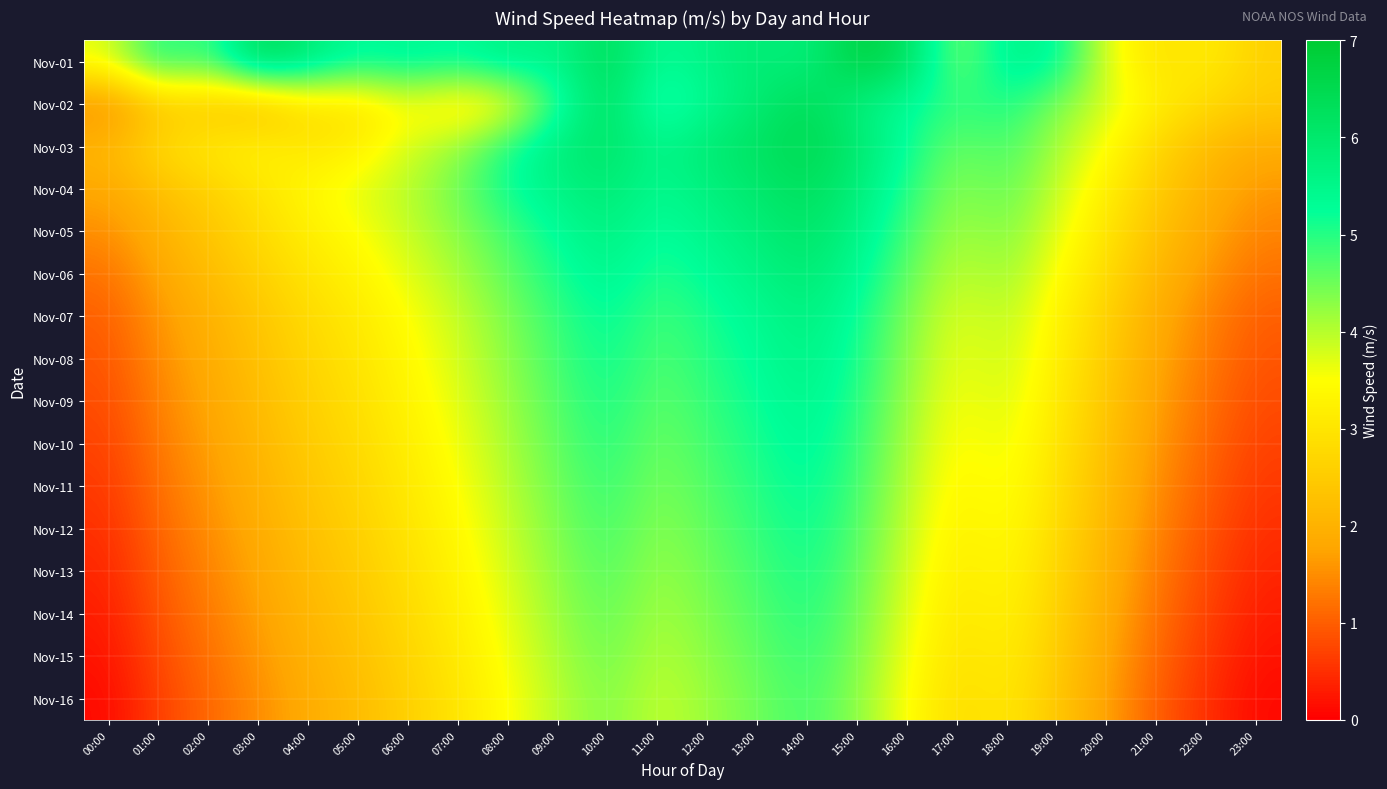

Reading left to right, transcribe all the data shown in this chart.

Nov-01: 00:00=3.7	01:00=5.2	02:00=4.7	03:00=6.5	04:00=5.9	05:00=5.3	06:00=5.5	07:00=5.3	08:00=5.7	09:00=5.5	10:00=6.4	11:00=5.3	12:00=5.6	13:00=5.9	14:00=5.7	15:00=6.8	16:00=6.3	17:00=4.3	18:00=5.6	19:00=5.4	20:00=3.7	21:00=2.9	22:00=3.2	23:00=2.6
Nov-02: 00:00=1.4	01:00=2.4	02:00=2.4	03:00=2.1	04:00=2.9	05:00=2.9	06:00=3.5	07:00=3.0	08:00=3.4	09:00=5.0	10:00=6.3	11:00=4.8	12:00=5.4	13:00=5.9	14:00=6.4	15:00=5.7	16:00=5.3	17:00=4.9	18:00=5.1	19:00=4.4	20:00=3.8	21:00=3.2	22:00=2.8	23:00=2.5
Nov-03: 00:00=2.1	01:00=2.8	02:00=3.1	03:00=3.3	04:00=3.0	05:00=3.2	06:00=3.8	07:00=4.2	08:00=5.1	09:00=5.8	10:00=6.1	11:00=5.5	12:00=5.9	13:00=6.2	14:00=6.5	15:00=6.0	16:00=5.2	17:00=4.5	18:00=4.8	19:00=4.1	20:00=3.5	21:00=2.7	22:00=2.2	23:00=1.9
Nov-04: 00:00=1.8	01:00=2.3	02:00=2.6	03:00=3.0	04:00=3.4	05:00=3.7	06:00=4.0	07:00=4.5	08:00=5.2	09:00=5.6	10:00=5.9	11:00=5.4	12:00=5.7	13:00=6.0	14:00=6.3	15:00=5.8	16:00=5.0	17:00=4.3	18:00=4.6	19:00=3.9	20:00=3.2	21:00=2.5	22:00=2.0	23:00=1.6
Nov-05: 00:00=1.5	01:00=2.0	02:00=2.4	03:00=2.8	04:00=3.2	05:00=3.5	06:00=3.9	07:00=4.3	08:00=4.8	09:00=5.3	10:00=5.7	11:00=5.2	12:00=5.5	13:00=5.8	14:00=6.1	15:00=5.6	16:00=4.8	17:00=4.1	18:00=4.4	19:00=3.7	20:00=3.0	21:00=2.3	22:00=1.8	23:00=1.4
Nov-06: 00:00=1.2	01:00=1.8	02:00=2.2	03:00=2.6	04:00=3.0	05:00=3.3	06:00=3.7	07:00=4.1	08:00=4.6	09:00=5.1	10:00=5.5	11:00=5.0	12:00=5.3	13:00=5.6	14:00=5.9	15:00=5.4	16:00=4.6	17:00=3.9	18:00=4.2	19:00=3.5	20:00=2.8	21:00=2.1	22:00=1.6	23:00=1.2
Nov-07: 00:00=1.0	01:00=1.6	02:00=2.0	03:00=2.4	04:00=2.8	05:00=3.1	06:00=3.5	07:00=3.9	08:00=4.4	09:00=4.9	10:00=5.3	11:00=4.8	12:00=5.1	13:00=5.4	14:00=5.7	15:00=5.2	16:00=4.4	17:00=3.7	18:00=4.0	19:00=3.3	20:00=2.6	21:00=1.9	22:00=1.4	23:00=1.0
Nov-08: 00:00=0.9	01:00=1.5	02:00=1.9	03:00=2.3	04:00=2.7	05:00=3.0	06:00=3.4	07:00=3.8	08:00=4.3	09:00=4.8	10:00=5.2	11:00=4.7	12:00=5.0	13:00=5.3	14:00=5.6	15:00=5.1	16:00=4.3	17:00=3.6	18:00=3.9	19:00=3.2	20:00=2.5	21:00=1.8	22:00=1.3	23:00=0.9
Nov-09: 00:00=0.8	01:00=1.4	02:00=1.8	03:00=2.2	04:00=2.6	05:00=2.9	06:00=3.3	07:00=3.7	08:00=4.2	09:00=4.7	10:00=5.1	11:00=4.6	12:00=4.9	13:00=5.2	14:00=5.5	15:00=5.0	16:00=4.2	17:00=3.5	18:00=3.8	19:00=3.1	20:00=2.4	21:00=1.7	22:00=1.2	23:00=0.8
Nov-10: 00:00=0.7	01:00=1.3	02:00=1.7	03:00=2.1	04:00=2.5	05:00=2.8	06:00=3.2	07:00=3.6	08:00=4.1	09:00=4.6	10:00=5.0	11:00=4.5	12:00=4.8	13:00=5.1	14:00=5.4	15:00=4.9	16:00=4.1	17:00=3.4	18:00=3.7	19:00=3.0	20:00=2.3	21:00=1.6	22:00=1.1	23:00=0.7
Nov-11: 00:00=0.6	01:00=1.2	02:00=1.6	03:00=2.0	04:00=2.4	05:00=2.7	06:00=3.1	07:00=3.5	08:00=4.0	09:00=4.5	10:00=4.9	11:00=4.4	12:00=4.7	13:00=5.0	14:00=5.3	15:00=4.8	16:00=4.0	17:00=3.3	18:00=3.6	19:00=2.9	20:00=2.2	21:00=1.5	22:00=1.0	23:00=0.6
Nov-12: 00:00=0.5	01:00=1.1	02:00=1.5	03:00=1.9	04:00=2.3	05:00=2.6	06:00=3.0	07:00=3.4	08:00=3.9	09:00=4.4	10:00=4.8	11:00=4.3	12:00=4.6	13:00=4.9	14:00=5.2	15:00=4.7	16:00=3.9	17:00=3.2	18:00=3.5	19:00=2.8	20:00=2.1	21:00=1.4	22:00=0.9	23:00=0.5
Nov-13: 00:00=0.4	01:00=1.0	02:00=1.4	03:00=1.8	04:00=2.2	05:00=2.5	06:00=2.9	07:00=3.3	08:00=3.8	09:00=4.3	10:00=4.7	11:00=4.2	12:00=4.5	13:00=4.8	14:00=5.1	15:00=4.6	16:00=3.8	17:00=3.1	18:00=3.4	19:00=2.7	20:00=2.0	21:00=1.3	22:00=0.8	23:00=0.4
Nov-14: 00:00=0.3	01:00=0.9	02:00=1.3	03:00=1.7	04:00=2.1	05:00=2.4	06:00=2.8	07:00=3.2	08:00=3.7	09:00=4.2	10:00=4.6	11:00=4.1	12:00=4.4	13:00=4.7	14:00=5.0	15:00=4.5	16:00=3.7	17:00=3.0	18:00=3.3	19:00=2.6	20:00=1.9	21:00=1.2	22:00=0.7	23:00=0.3
Nov-15: 00:00=0.2	01:00=0.8	02:00=1.2	03:00=1.6	04:00=2.0	05:00=2.3	06:00=2.7	07:00=3.1	08:00=3.6	09:00=4.1	10:00=4.5	11:00=4.0	12:00=4.3	13:00=4.6	14:00=4.9	15:00=4.4	16:00=3.6	17:00=2.9	18:00=3.2	19:00=2.5	20:00=1.8	21:00=1.1	22:00=0.6	23:00=0.2
Nov-16: 00:00=0.1	01:00=0.7	02:00=1.1	03:00=1.5	04:00=1.9	05:00=2.2	06:00=2.6	07:00=3.0	08:00=3.5	09:00=4.0	10:00=4.4	11:00=3.9	12:00=4.2	13:00=4.5	14:00=4.8	15:00=4.3	16:00=3.5	17:00=2.8	18:00=3.1	19:00=2.4	20:00=1.7	21:00=1.0	22:00=0.5	23:00=0.1